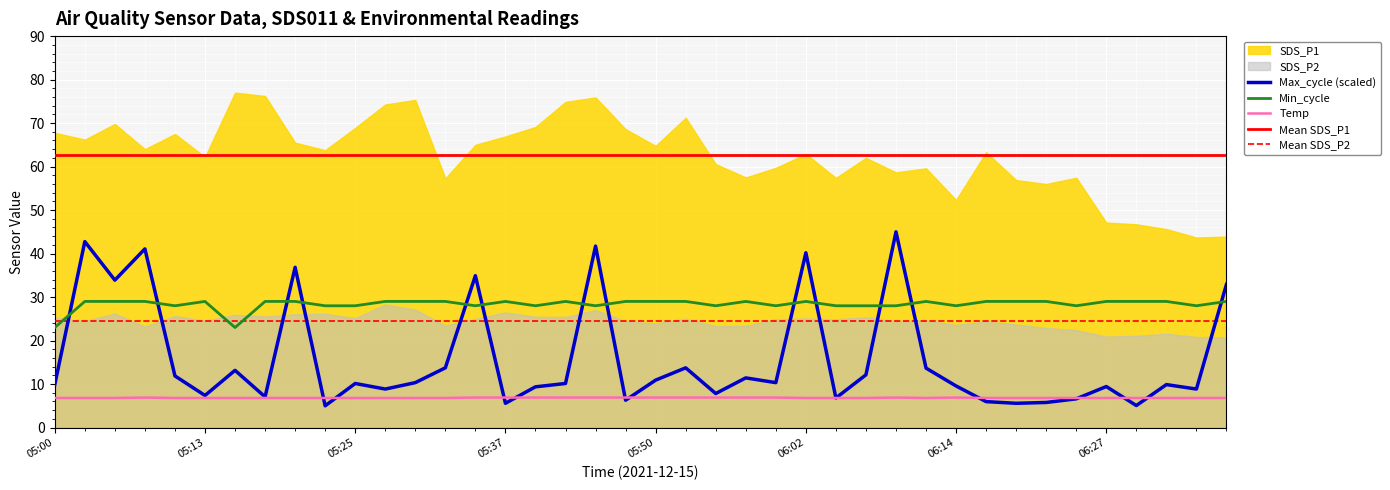

At which category does Max_cycle reach its first local valley?

05:05